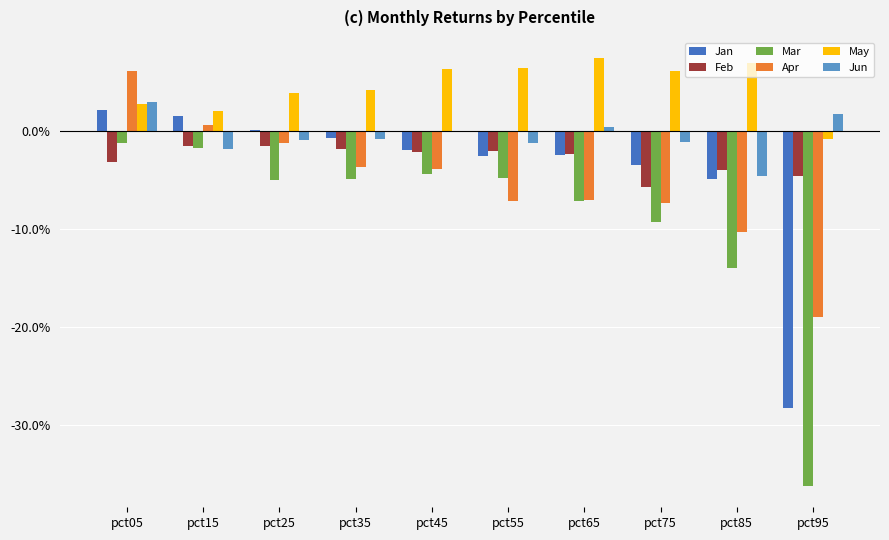

At which category is the sum across all series the highest?

pct05